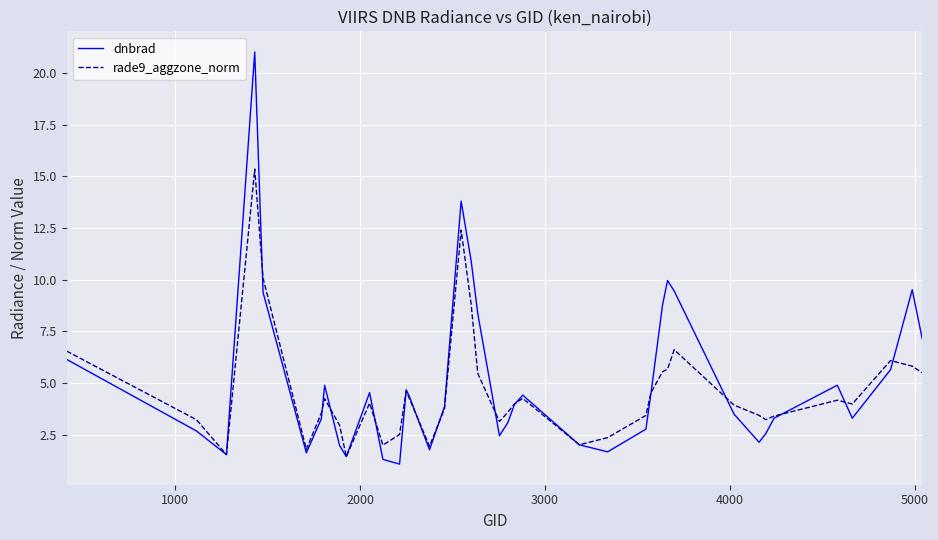

What is the maximum value shown in the chart?

21.0